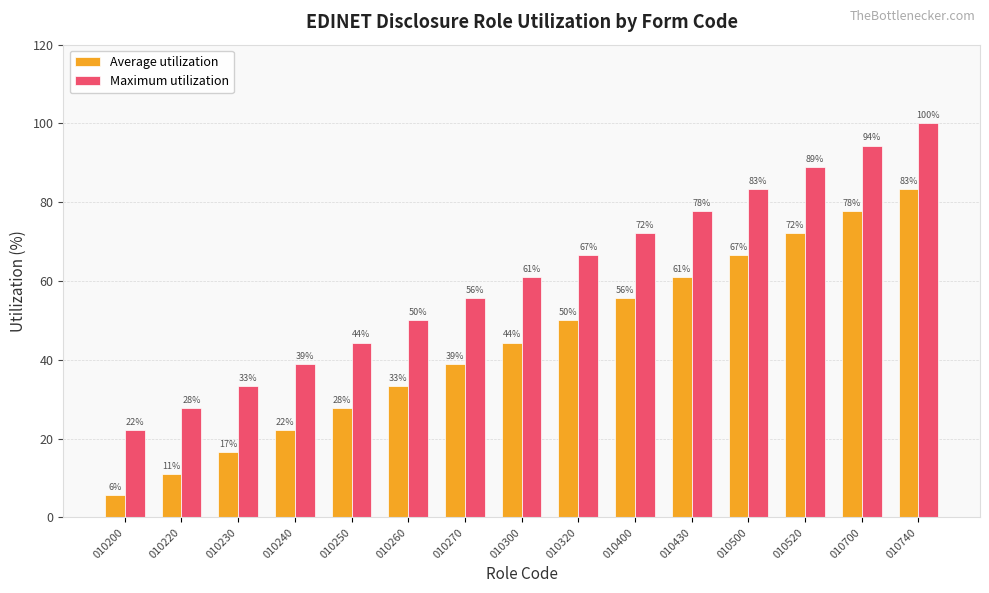

What is the highest value of the Average utilization series?

83.3